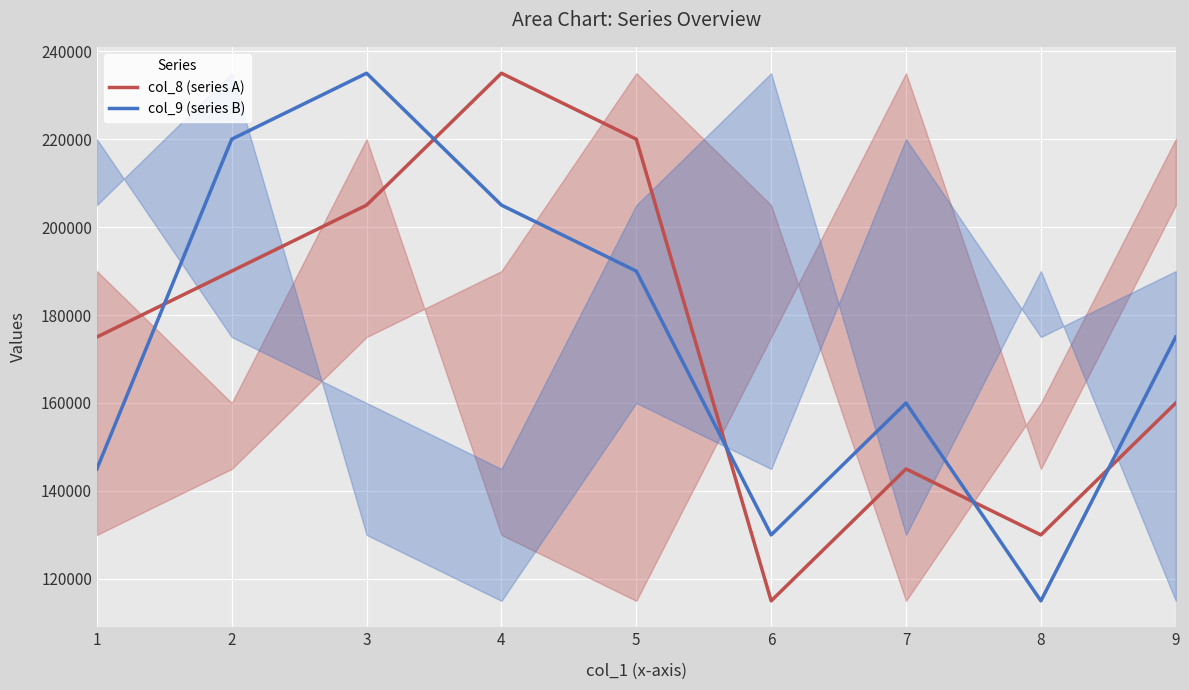

The value of col_9 (series B) at 4 is 116760. True or false?

False